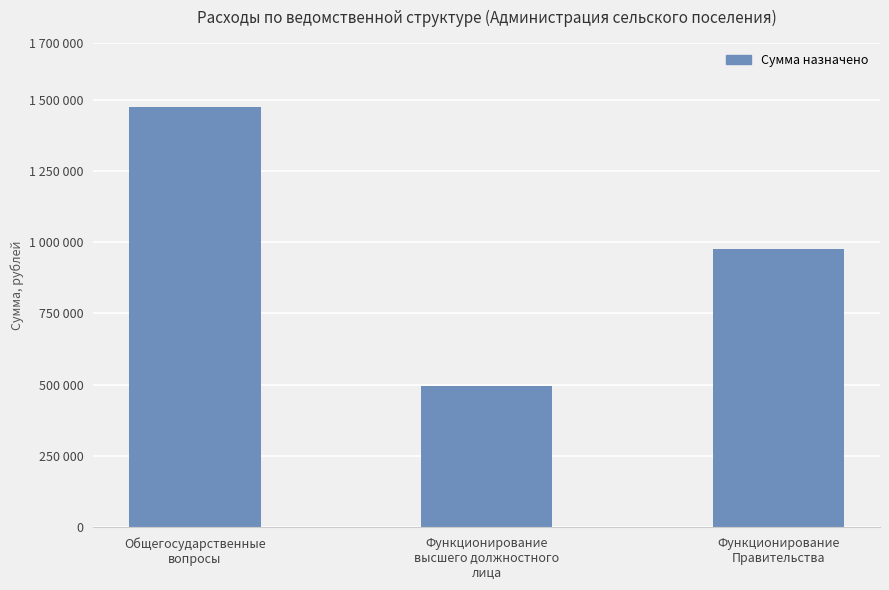

List the labels in order of value, largest first.

Общегосударственные
вопросы, Функционирование
Правительства, Функционирование
высшего должностного
лица